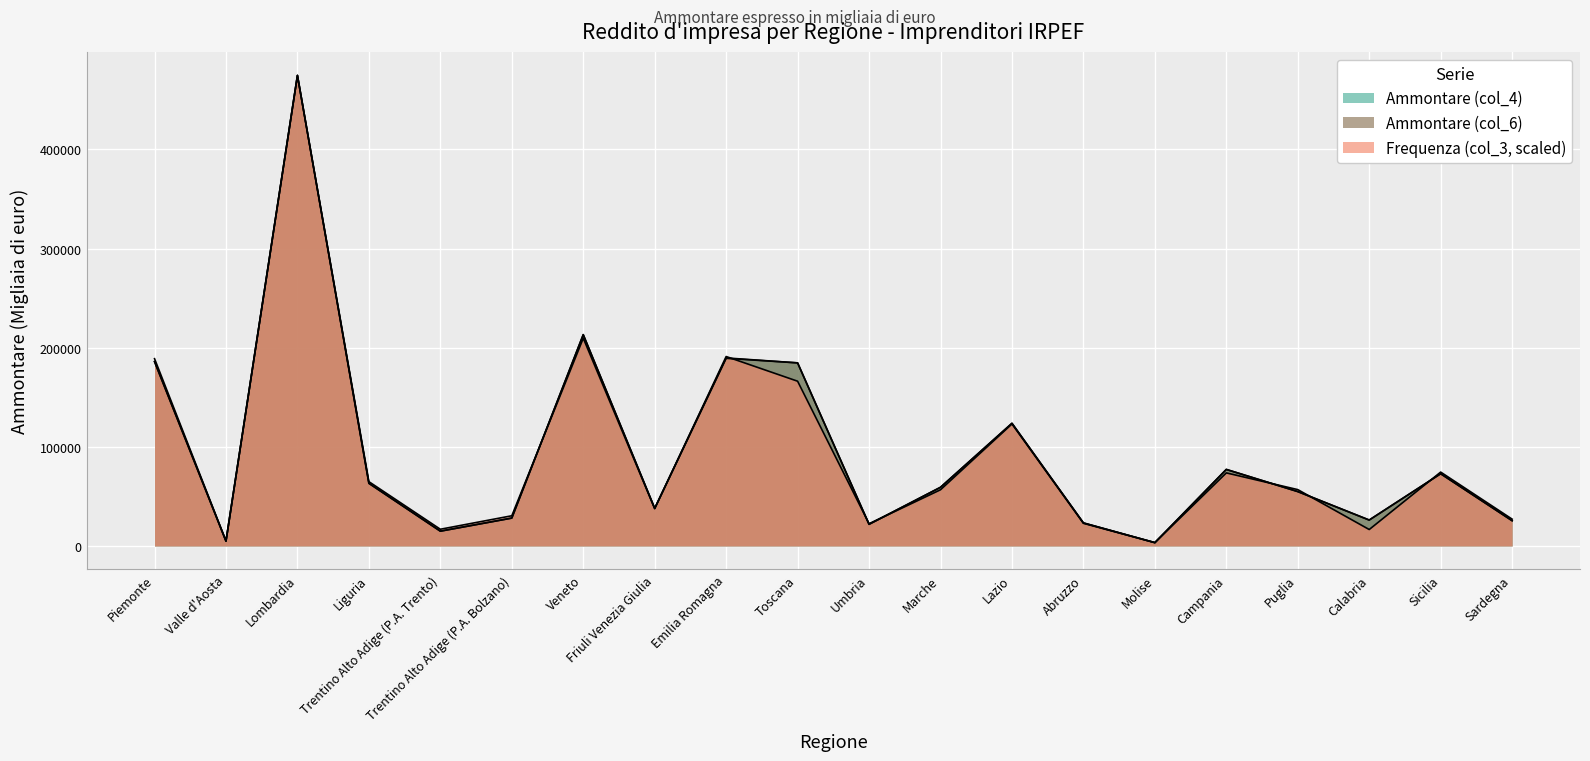

How many lines are shown in the chart?

3